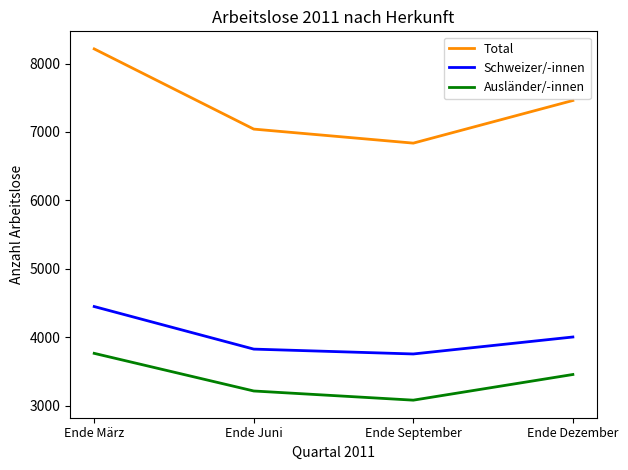

How many interior local valleys does the Total series have?

1